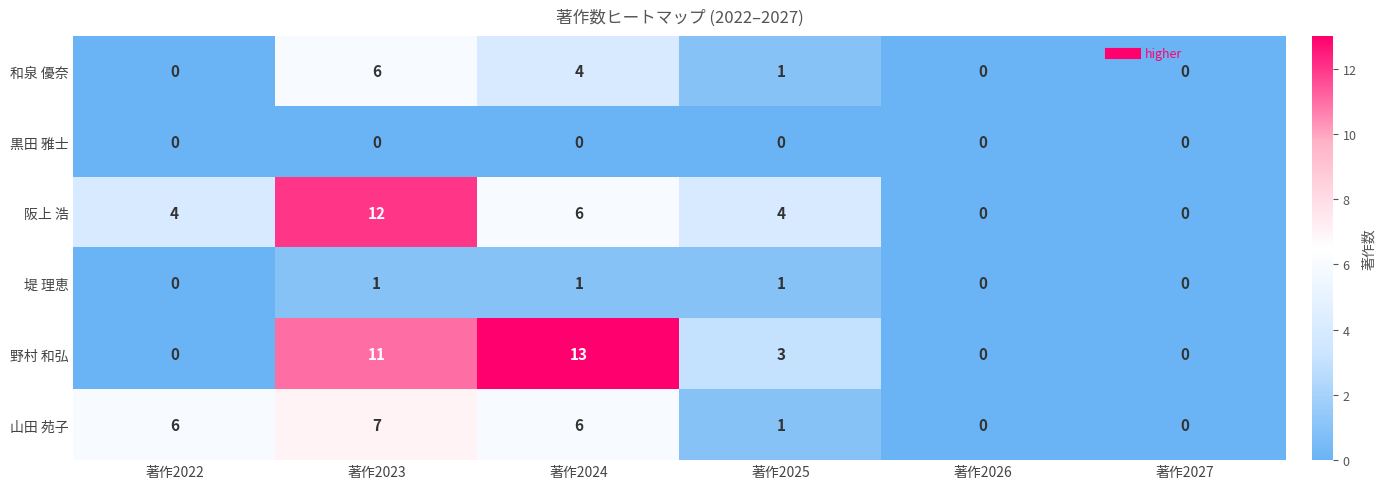

True or false: 山田 苑子 has a value of 0 at 著作2026.

True